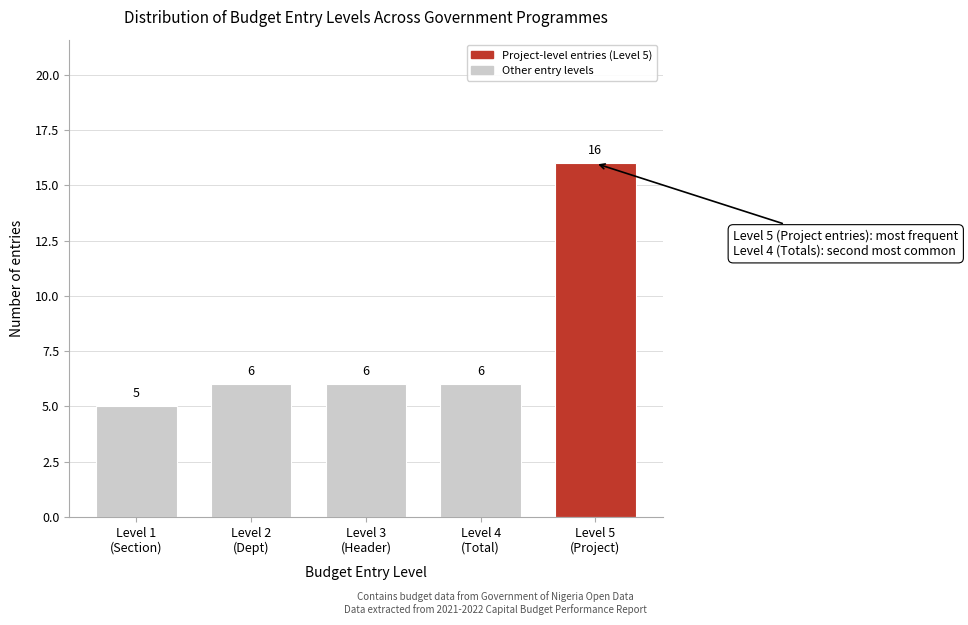

Reading left to right, extract all data points from this chart.

5	6	6	6	16